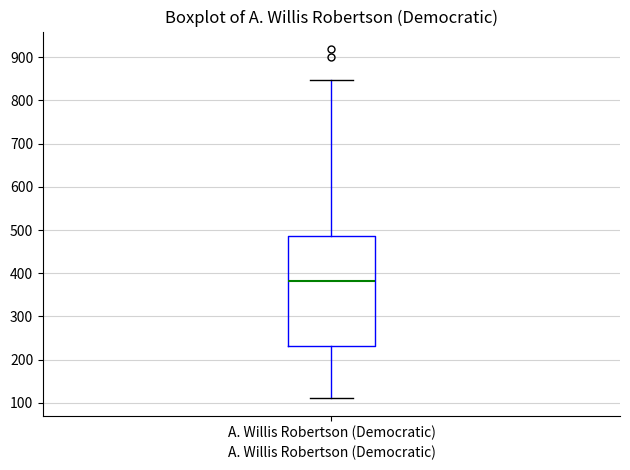

Read this box plot against the y-axis: the position of the median line, the range covered by the box, and the ends of both whiskers. The values are not printed on the chart, so give them approximately, as read against the axis.

median 380, box 230 to 490, whiskers 110 to 850